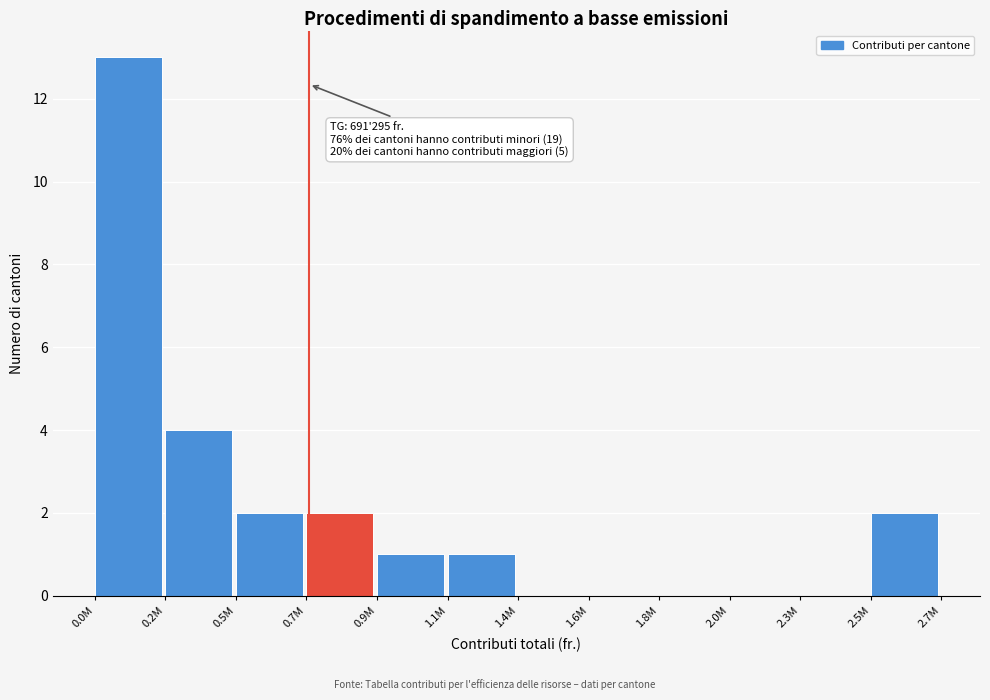

Reading left to right, transcribe all the data shown in this chart.

0.0M=13	0.2M=4	0.5M=2	0.7M=2	0.9M=1	1.1M=1	1.4M=0	1.6M=0	1.8M=0	2.0M=0	2.3M=0	2.5M=2